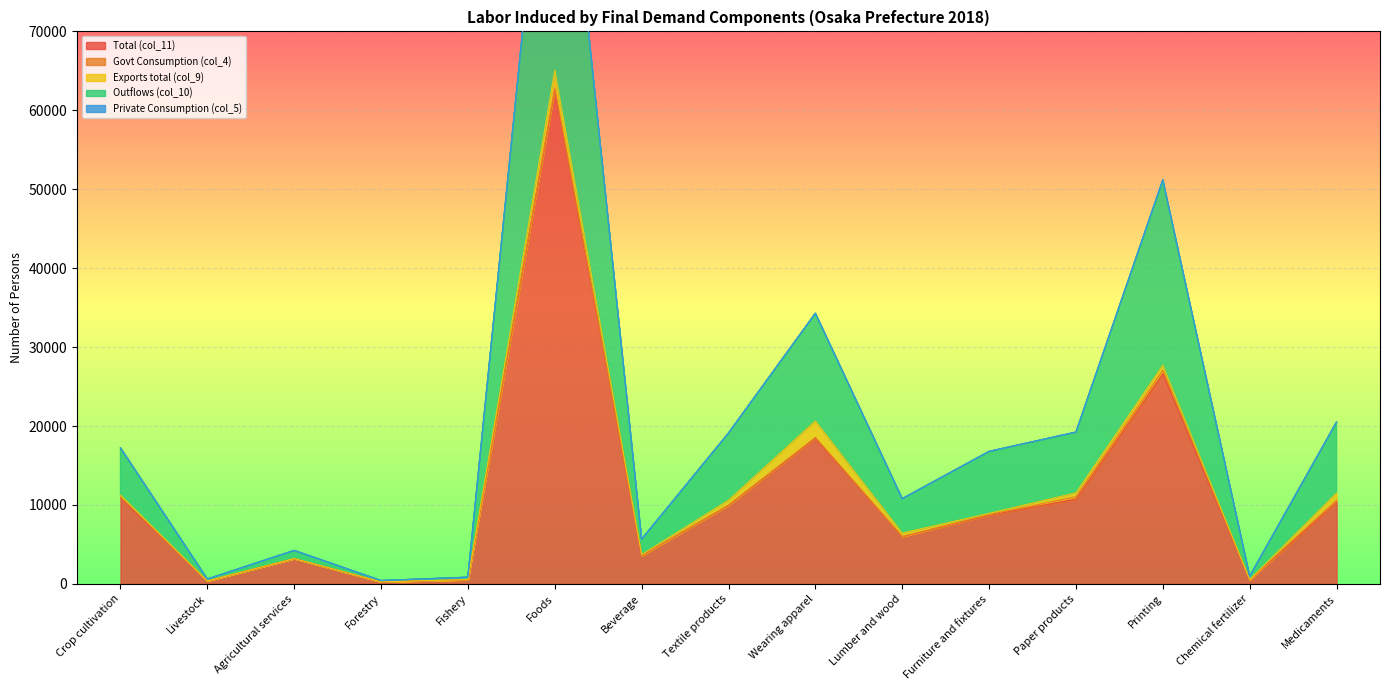

True or false: Outflows (col_10) and Private Consumption (col_5) intersect in this chart.

False